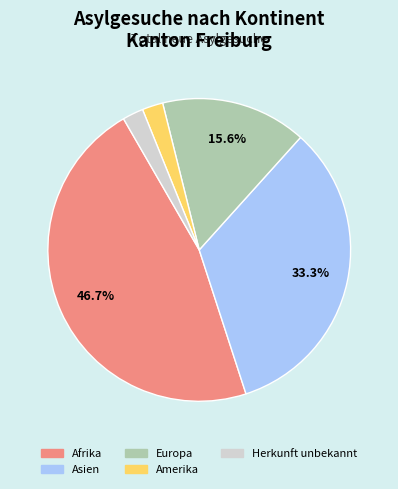

Do Europa and Asien together represent more than half of the pie?

No